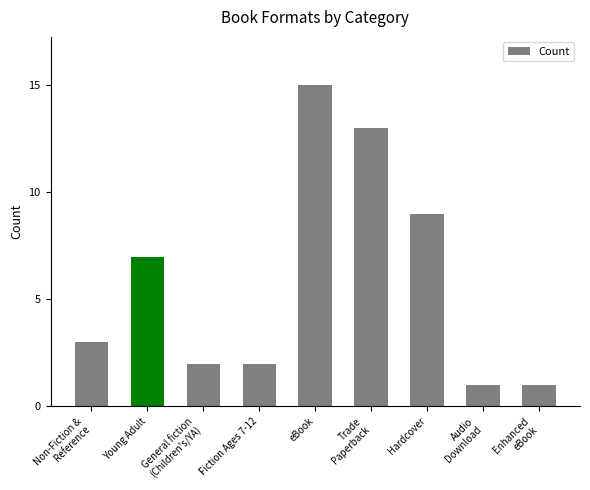

What is the average value?

6